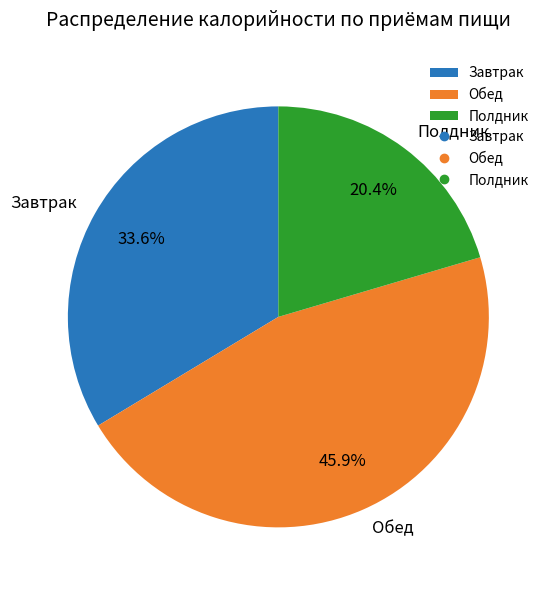

To the nearest percent, what portion does Завтрак represent?

34%